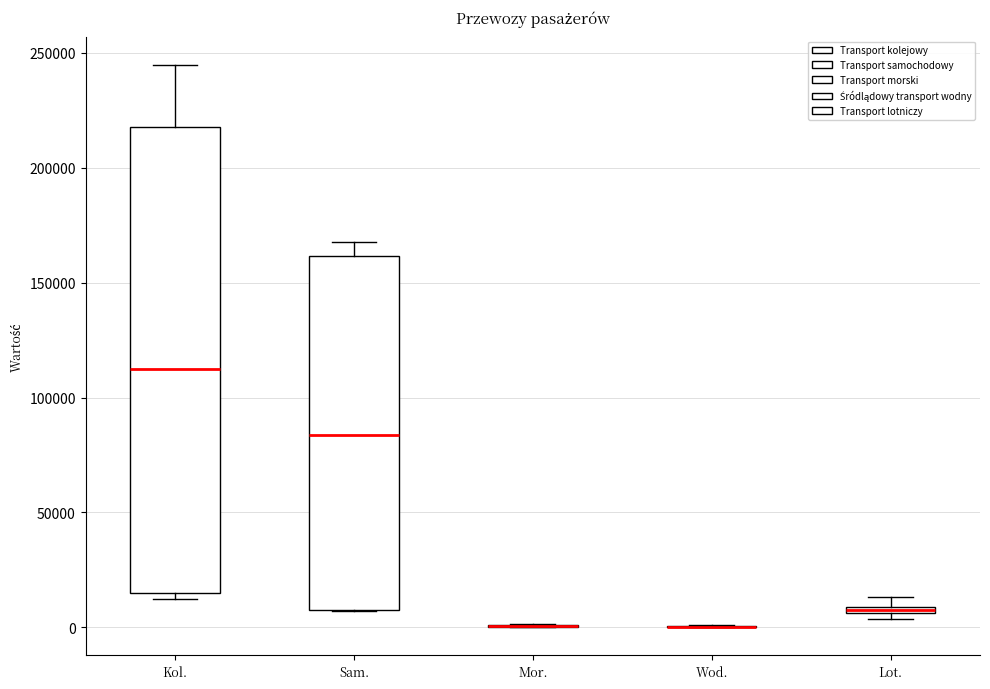

Comparing the boxes themselves (not the whiskers), which one is the tallest?

Kol.